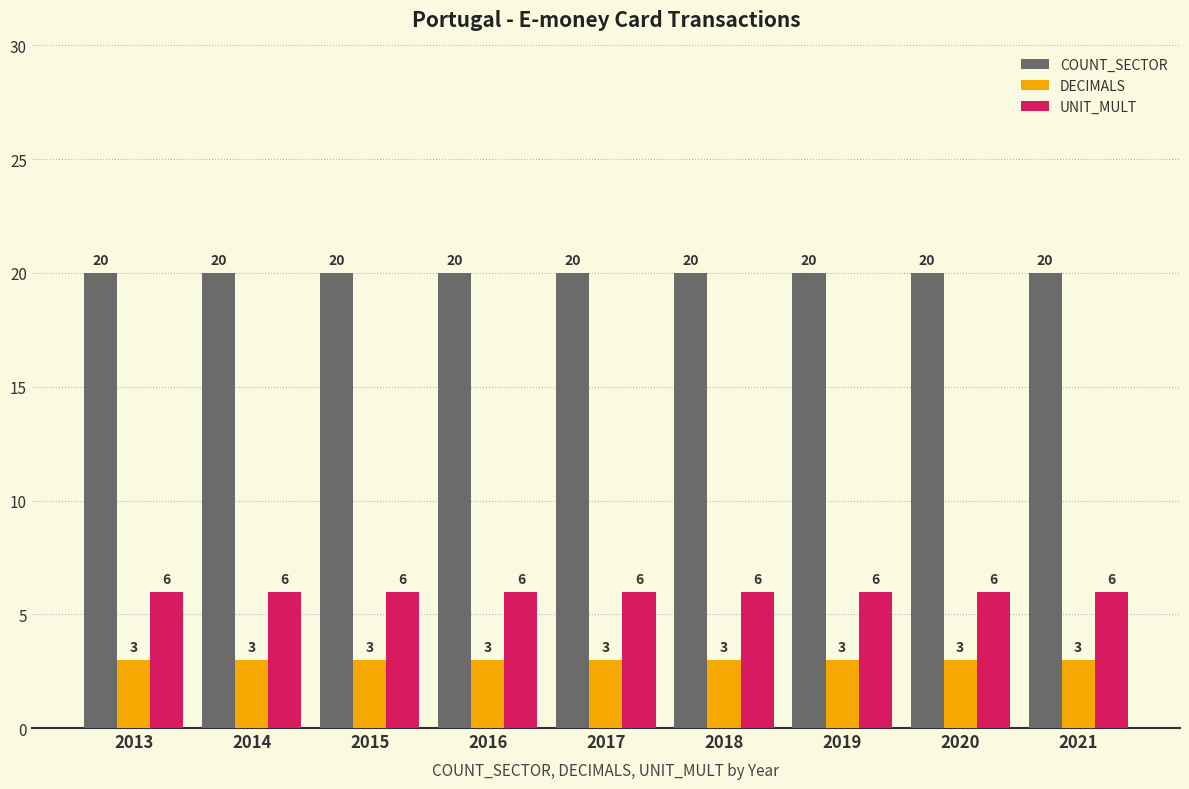

What is the difference between the highest and lowest values at 2015?

17